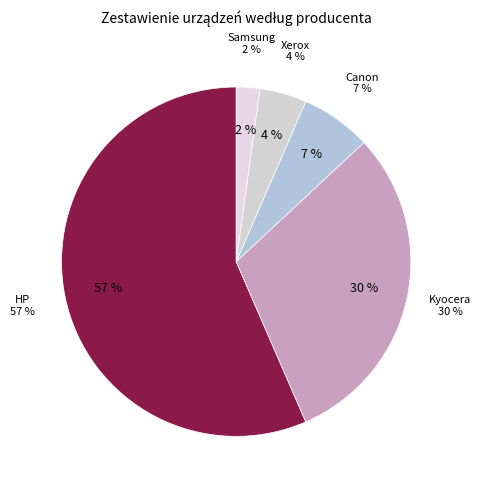

What is the smallest slice in the pie chart?

Samsung